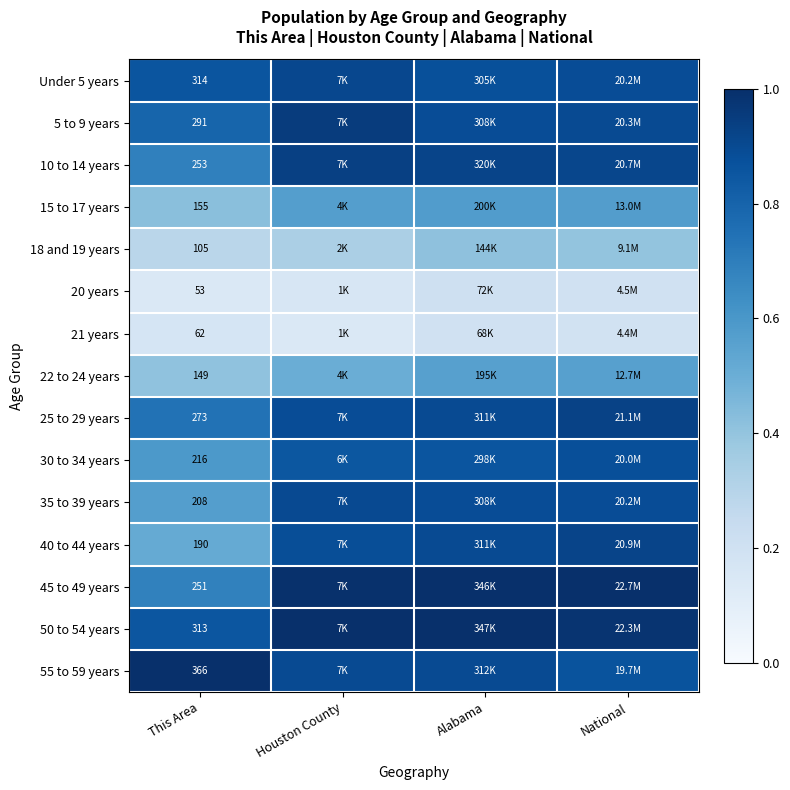

What is the approximate value of 50 to 54 years at Houston County?

1.0